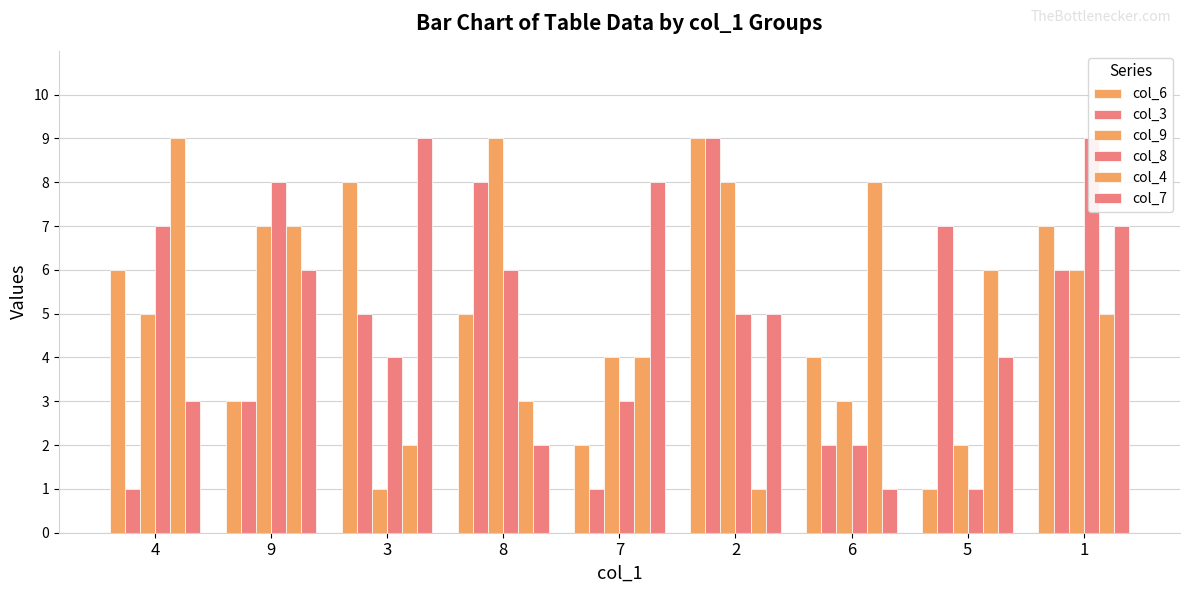

What is the difference between the maximum and minimum values in the col_7 series?

8